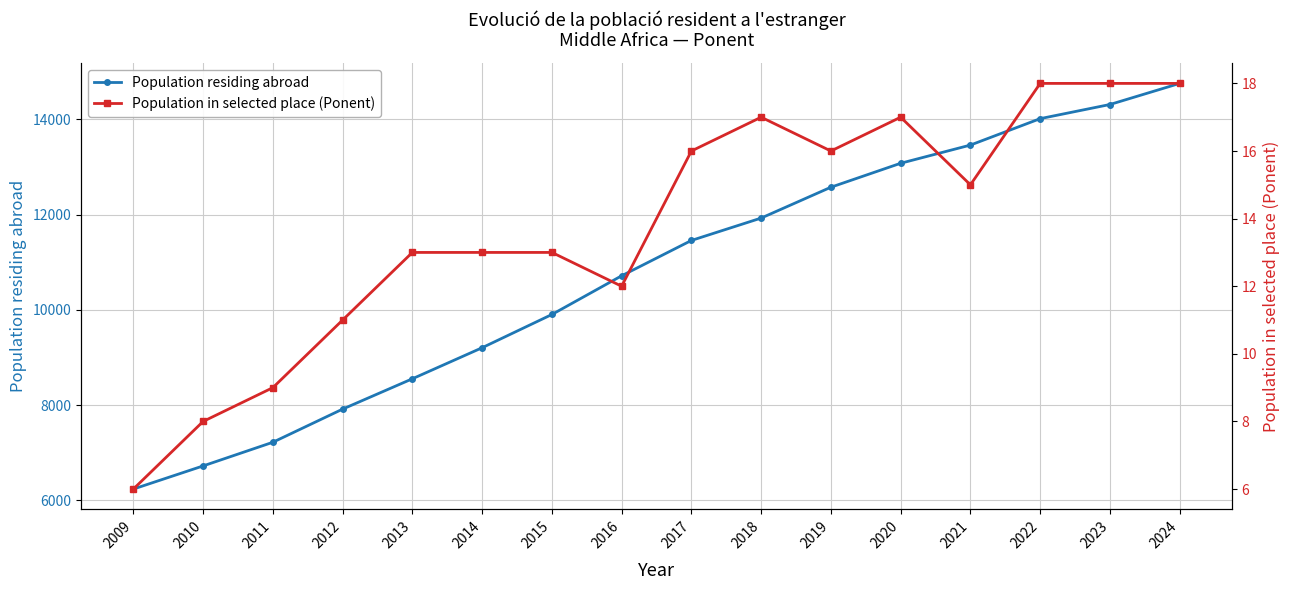

Does the chart display data point markers on the line(s)?

Yes